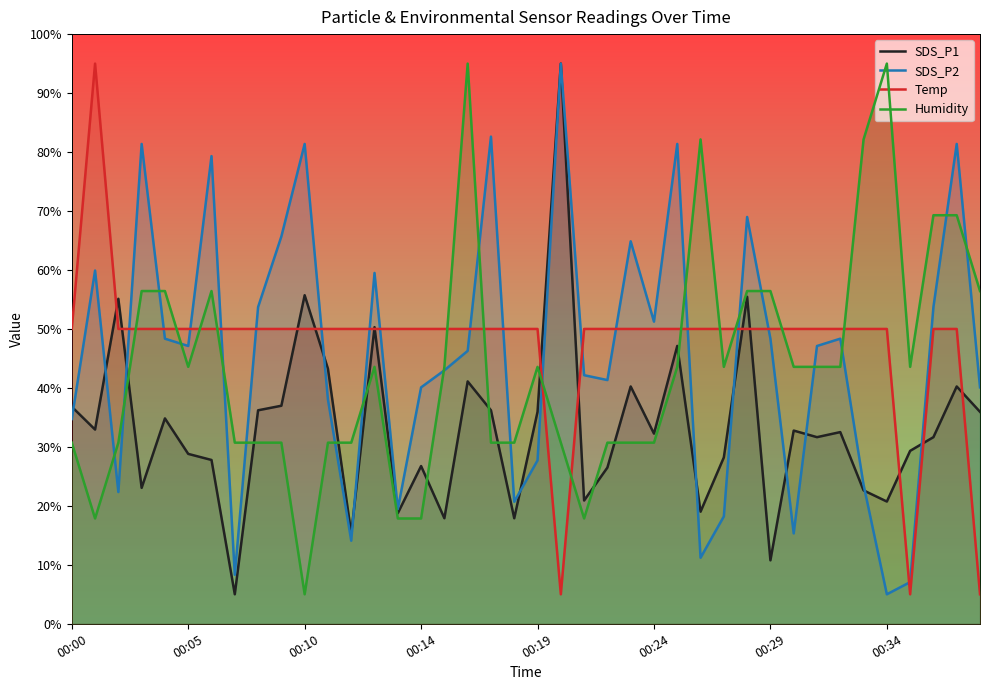

Reading right to left, transcribe all the data shown in this chart.

SDS_P1: 35.9	40.2	31.6	29.3	20.7	22.6	32.5	31.6	32.8	10.8	55.5	28.2	19.0	47.1	32.2	40.2	26.5	20.9	95.0	35.9	17.9	36.2	41.1	17.9	26.7	18.8	50.3	15.3	43.3	55.7	37.0	36.2	5.0	27.8	28.8	34.8	23.1	55.1	32.9	36.8
SDS_P2: 40.1	81.4	53.7	7.1	5.0	23.6	48.3	47.1	15.3	48.3	69.0	18.2	11.2	81.4	51.2	64.9	41.3	42.2	95.0	27.7	20.7	82.6	46.3	43.0	40.1	19.4	59.5	14.1	38.0	81.4	65.7	53.7	8.3	79.3	47.1	48.3	81.4	22.3	59.9	34.7
Temp: 5.0	50.0	50.0	5.0	50.0	50.0	50.0	50.0	50.0	50.0	50.0	50.0	50.0	50.0	50.0	50.0	50.0	50.0	5.0	50.0	50.0	50.0	50.0	50.0	50.0	50.0	50.0	50.0	50.0	50.0	50.0	50.0	50.0	50.0	50.0	50.0	50.0	50.0	95.0	50.0
Humidity: 56.4	69.3	69.3	43.6	95.0	82.1	43.6	43.6	43.6	56.4	56.4	43.6	82.1	43.6	30.7	30.7	30.7	17.9	30.7	43.6	30.7	30.7	95.0	43.6	17.9	17.9	43.6	30.7	30.7	5.0	30.7	30.7	30.7	56.4	43.6	56.4	56.4	30.7	17.9	30.7